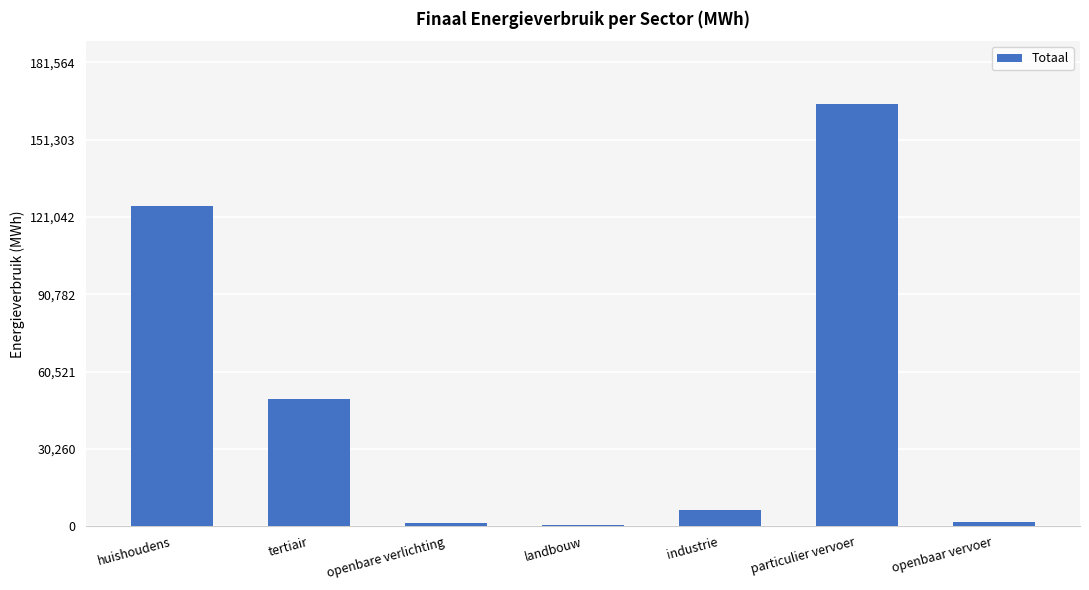

What is the label of the 2nd bar from the left?

tertiair